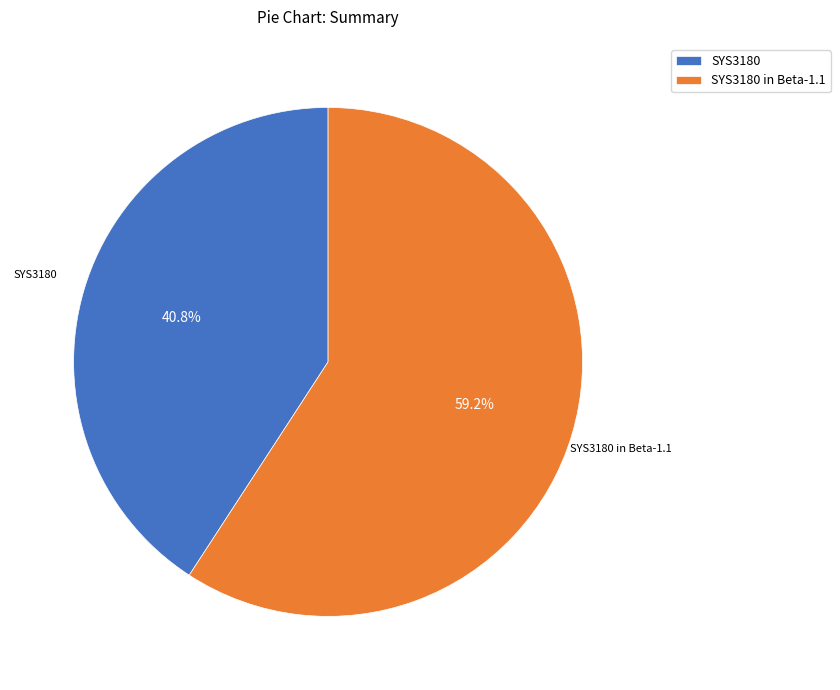

How many slices are in this pie chart?

2